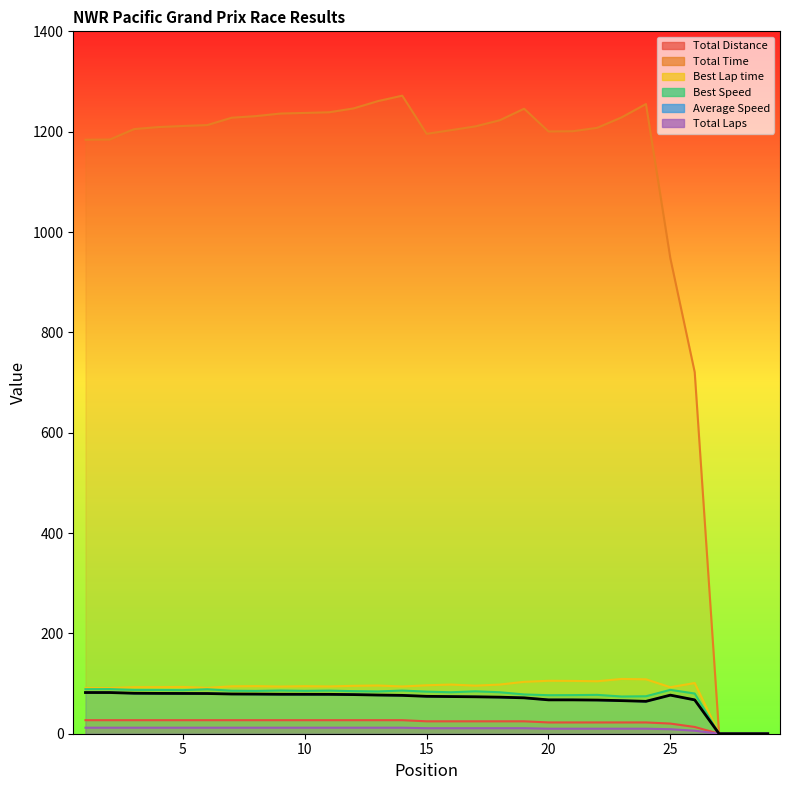

True or false: Best Speed and Best Lap time intersect in this chart.

False